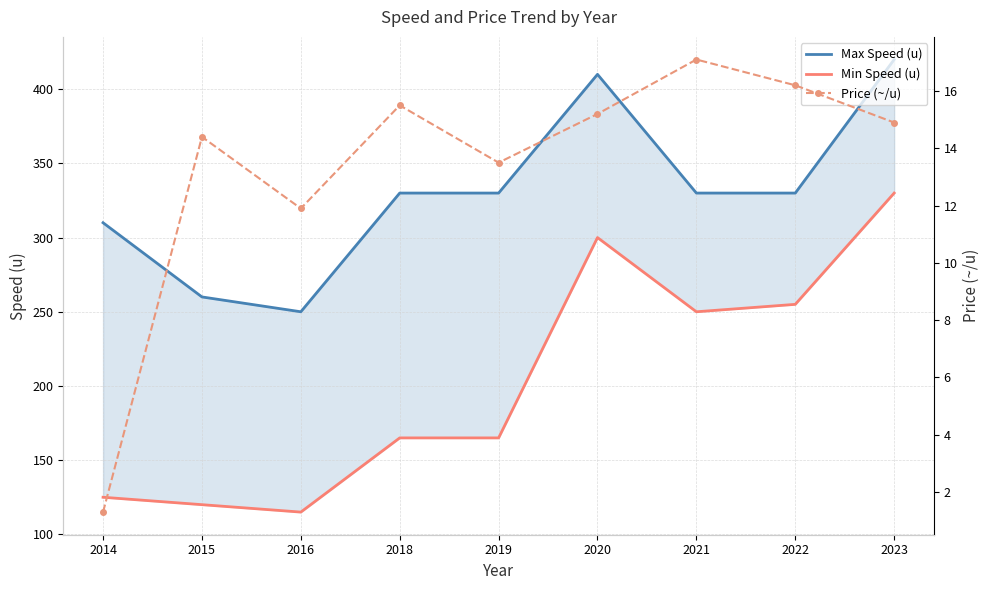

Is it true that Price (~/u) equals 5.3 at 2023?

False